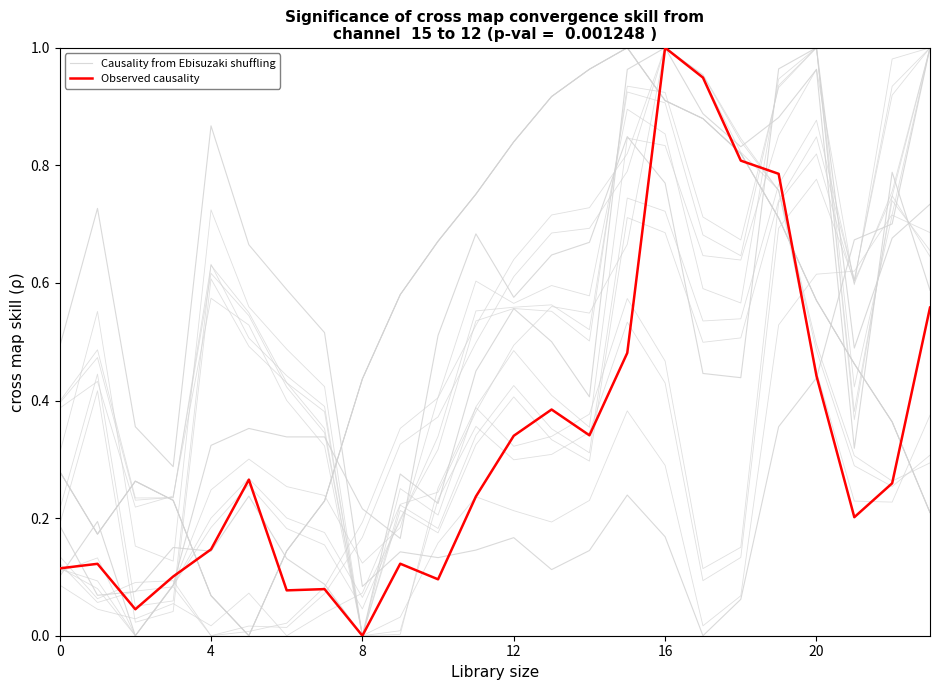

At 12, list the series in order from largest to smallest.

Causality from Ebisuzaki shuffling, Observed causality